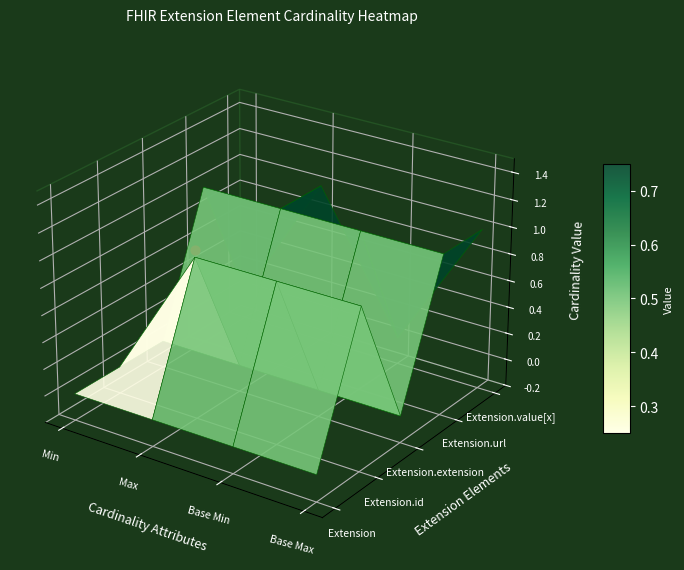

The value of Extension at Max is 0. True or false?

True